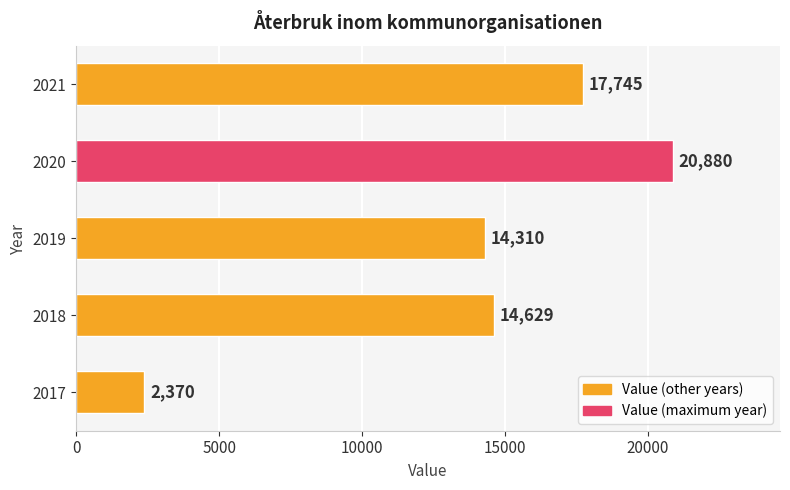

At which category does the chart reach its peak across all series?

2020